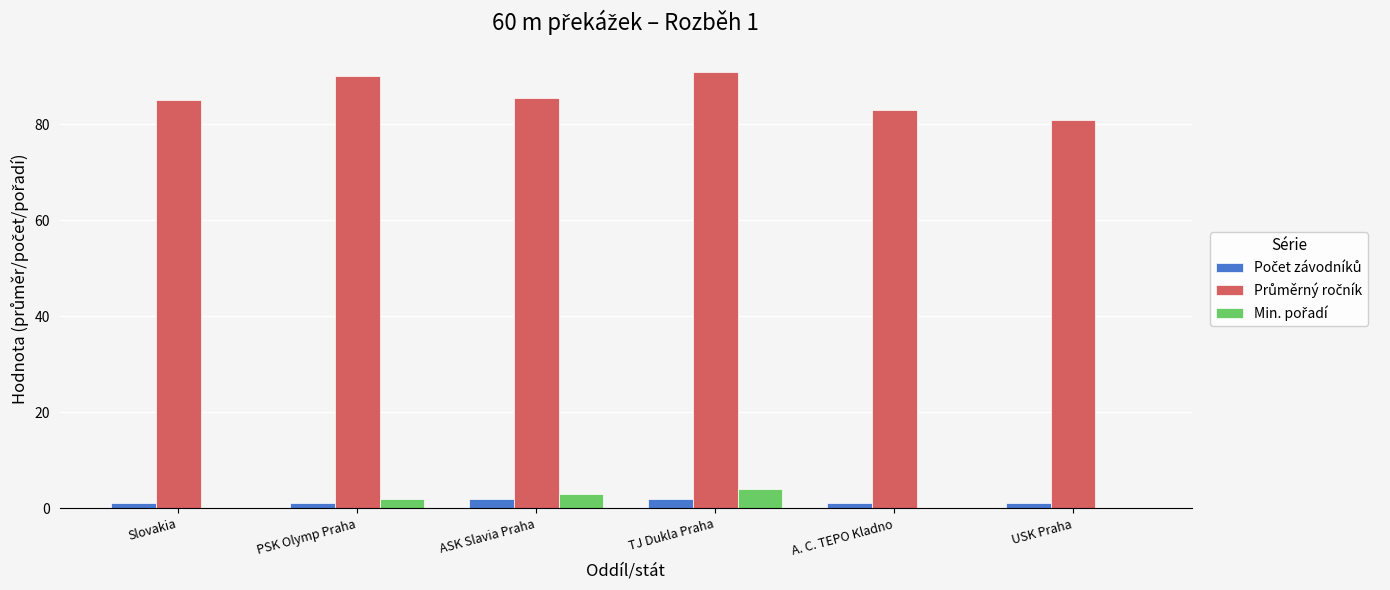

Count the number of categories in the chart.

6